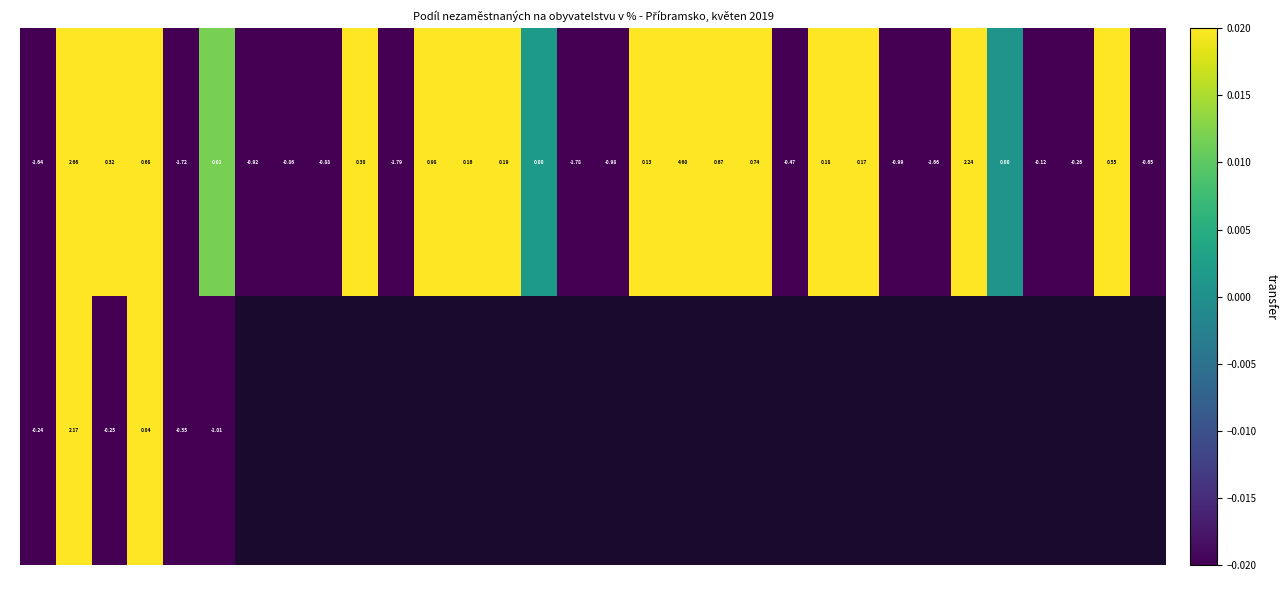

Is the value of 2 at 4 greater than the value of 0 at 28?

No